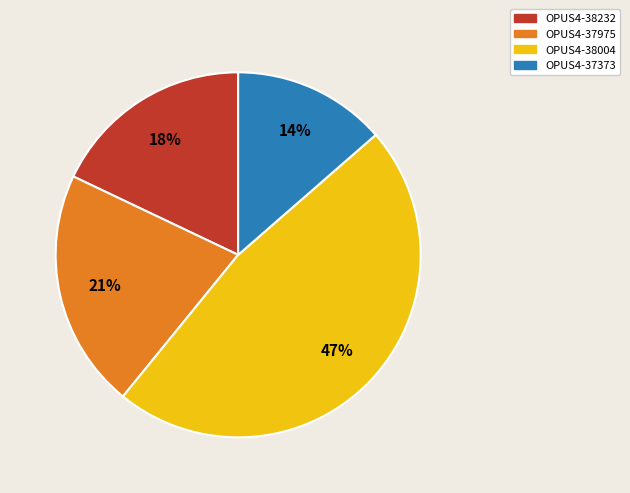

How many slices are in this pie chart?

4